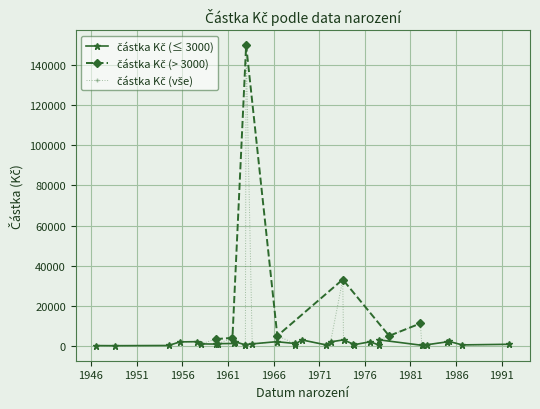

Which category has the highest value across all series?

1962-12-25